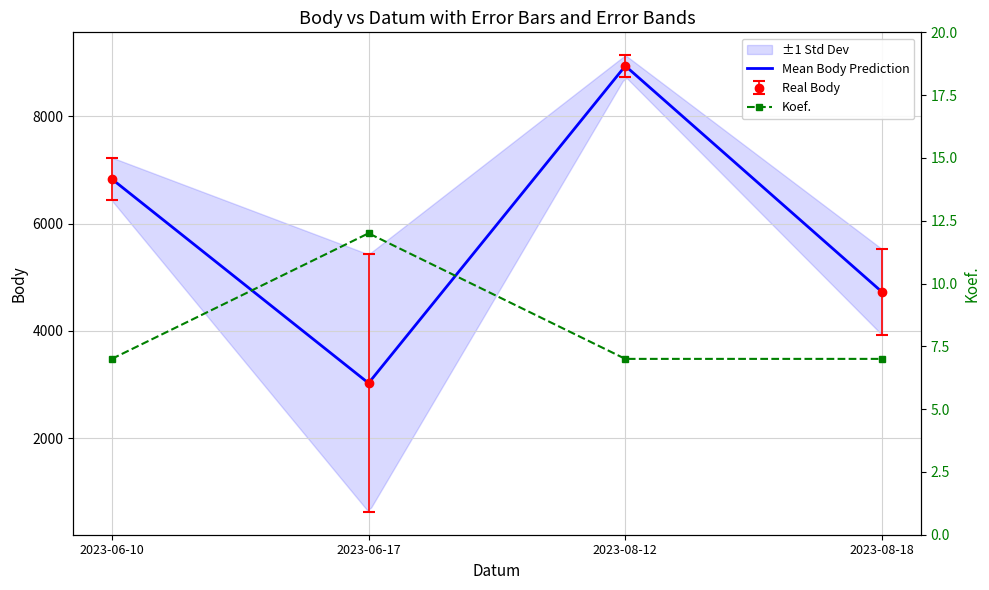

What is the difference between the second highest and minimum values in the Body series?

3805